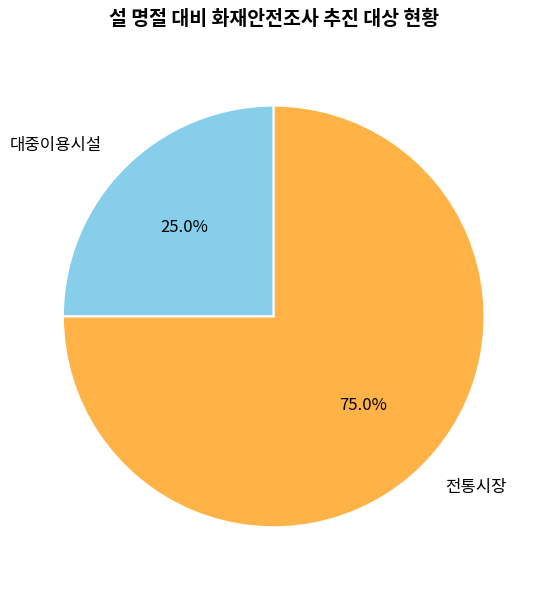

Which category has the biggest portion of the pie?

전통시장